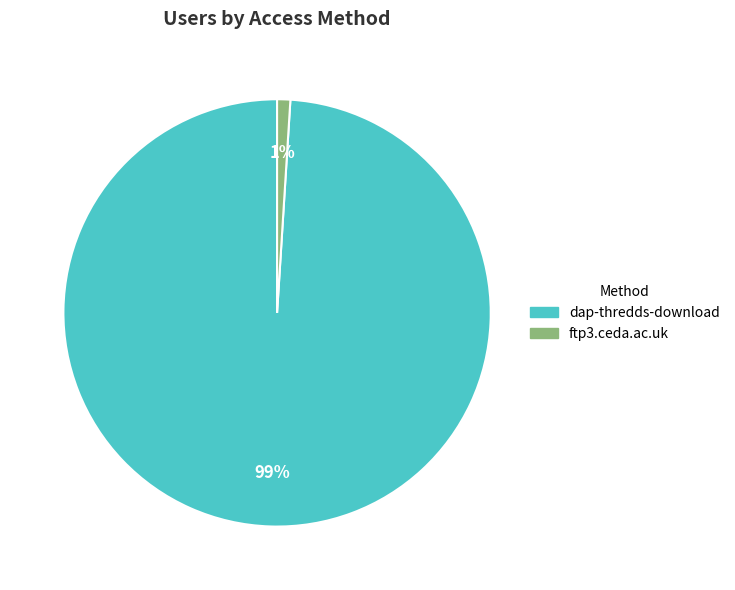

To the nearest percent, what portion does dap-thredds-download represent?

99%